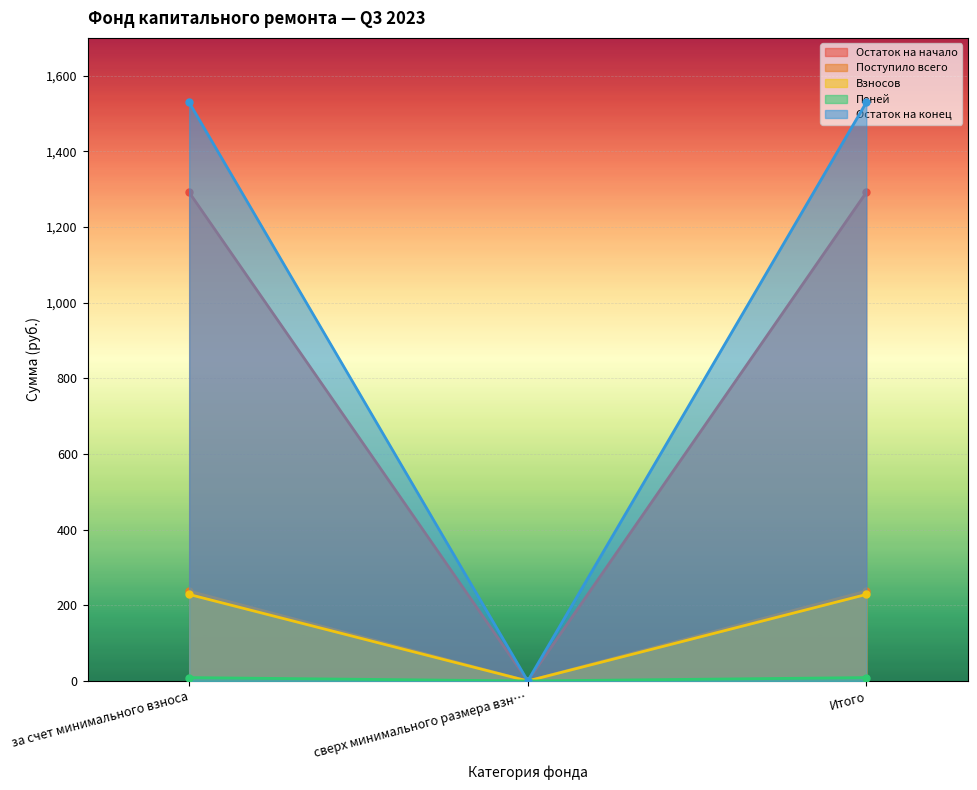

What is the value of the Поступило всего point at the 1st from the left?

237.7